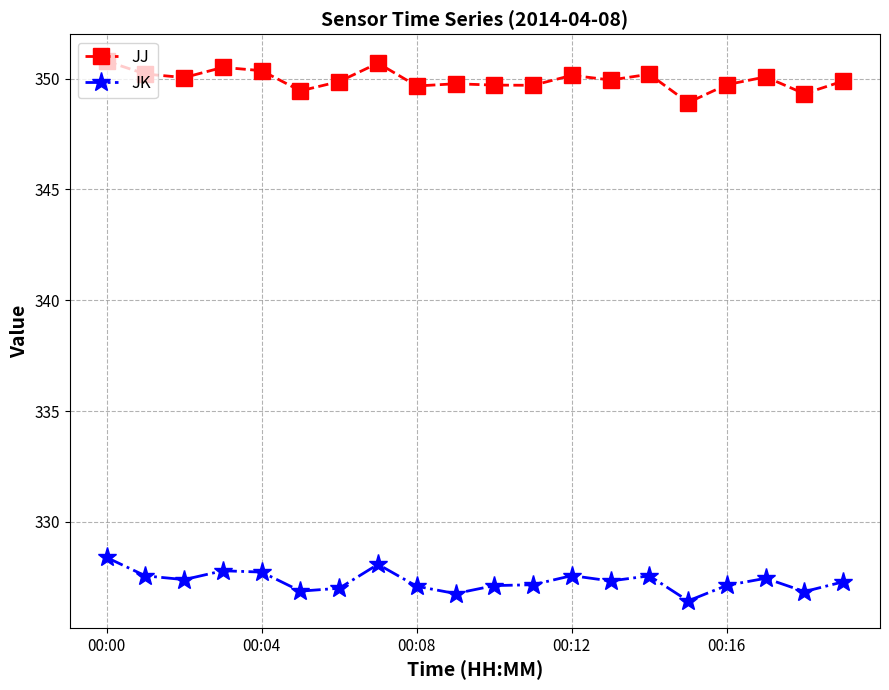

What are all the series names shown in the legend?

JJ, JK